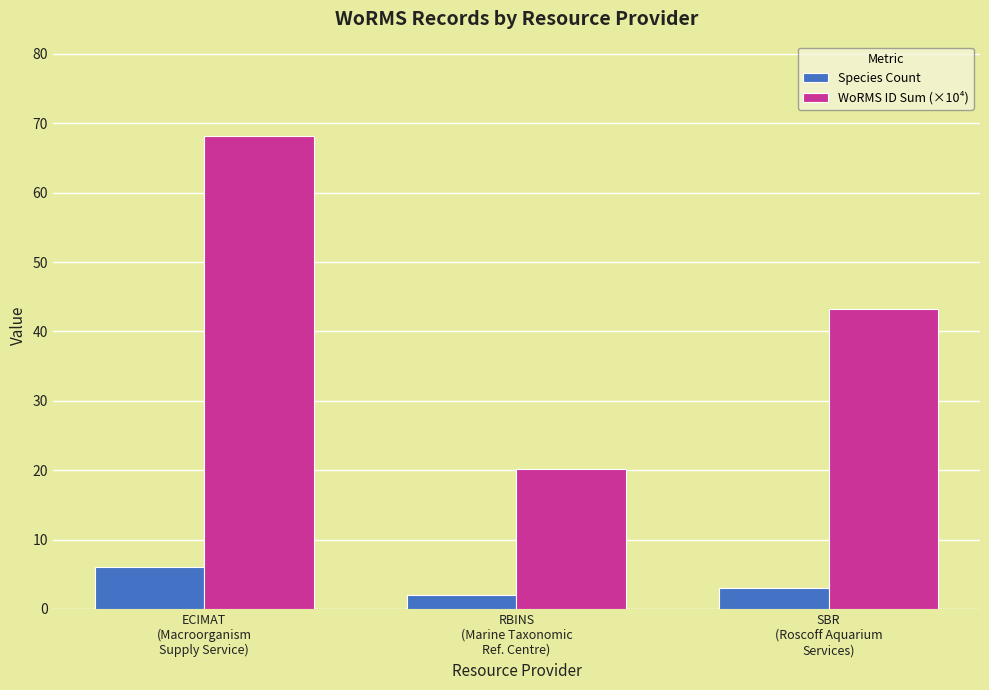

Which series has the widest spread of values?

WoRMS ID Sum (×10⁴)